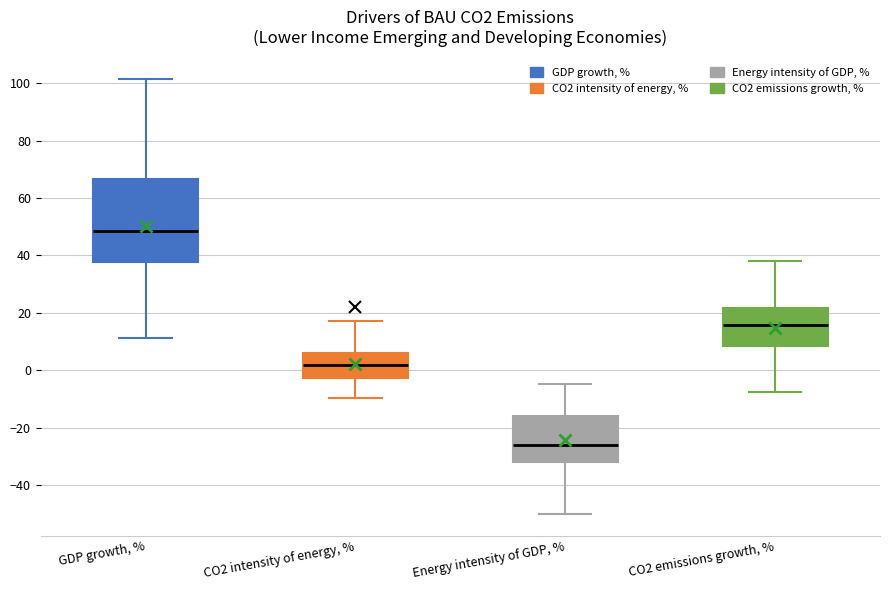

Where is the upper edge of the box for GDP growth, % on the y-axis? The values are not printed on the chart, so give them approximately, as read against the axis.

66